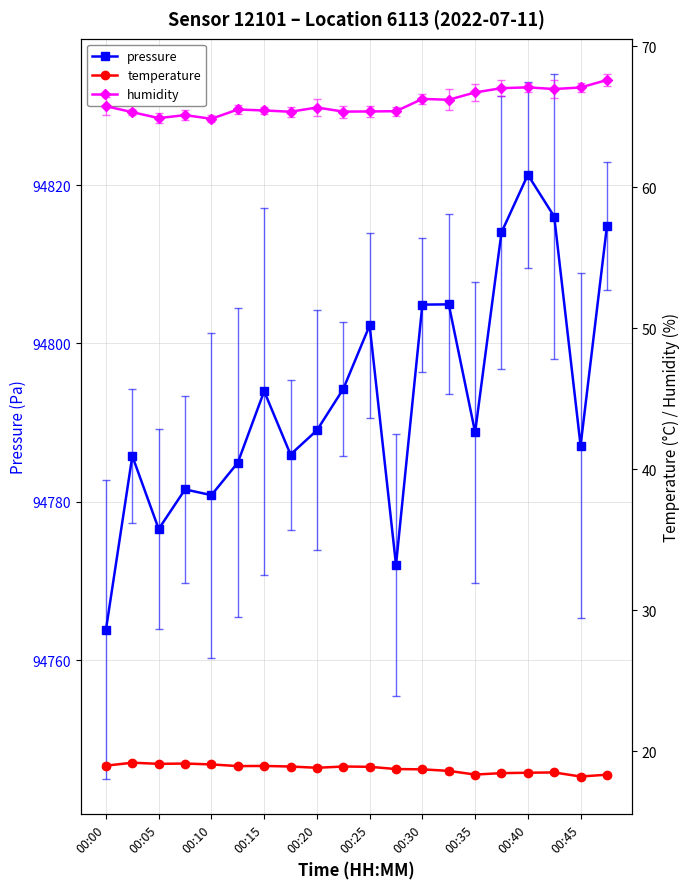

The value of pressure at 00:45 is 94787.1. True or false?

True